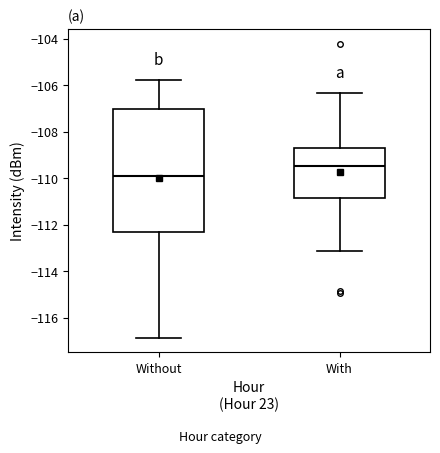

Reading left to right, read every box against the y-axis: the position of its median line, the range the box covers, and the ends of its whiskers. The values are not printed on the chart, so give them approximately, as read against the axis.

Without: median -110.0, box -112.2 to -107.0, whiskers -116.8 to -105.8
With: median -109.4, box -110.8 to -108.6, whiskers -113.2 to -106.4